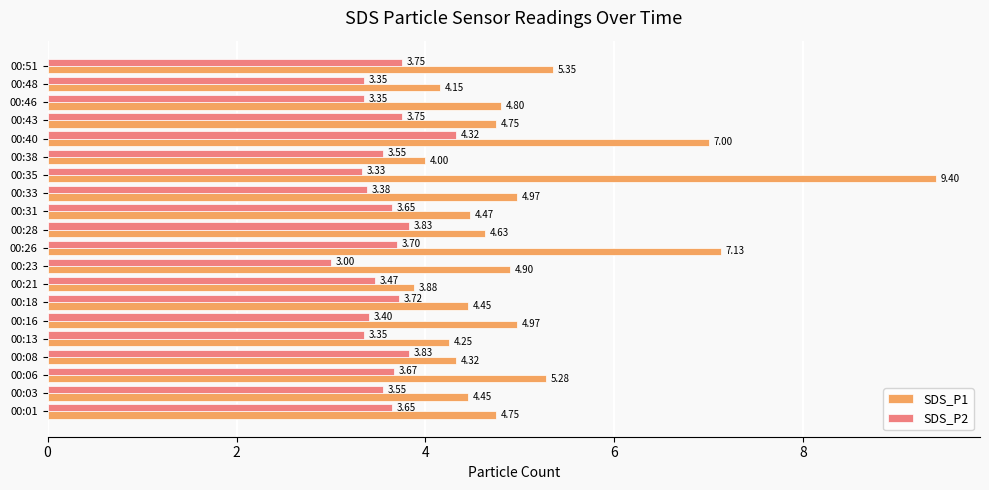

What is the difference between the maximum and minimum values in the SDS_P2 series?

1.3